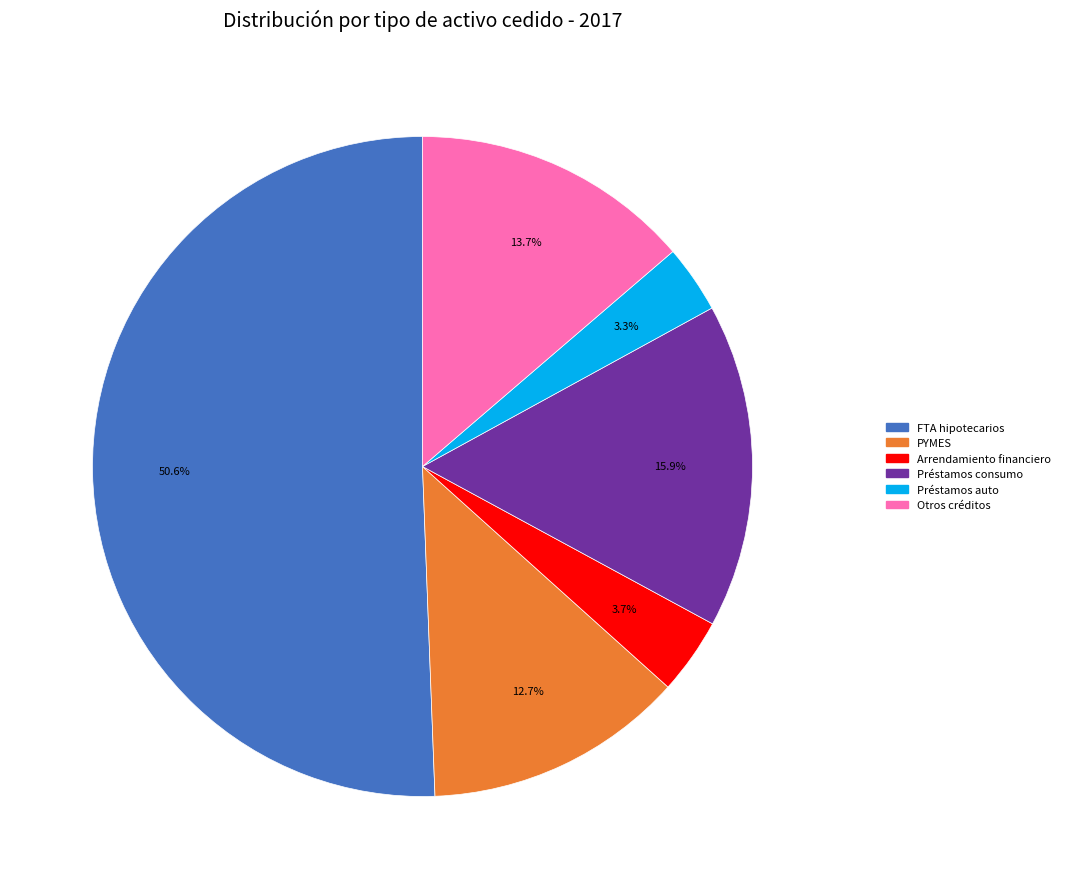

Is there any slice that represents more than half of the pie?

Yes